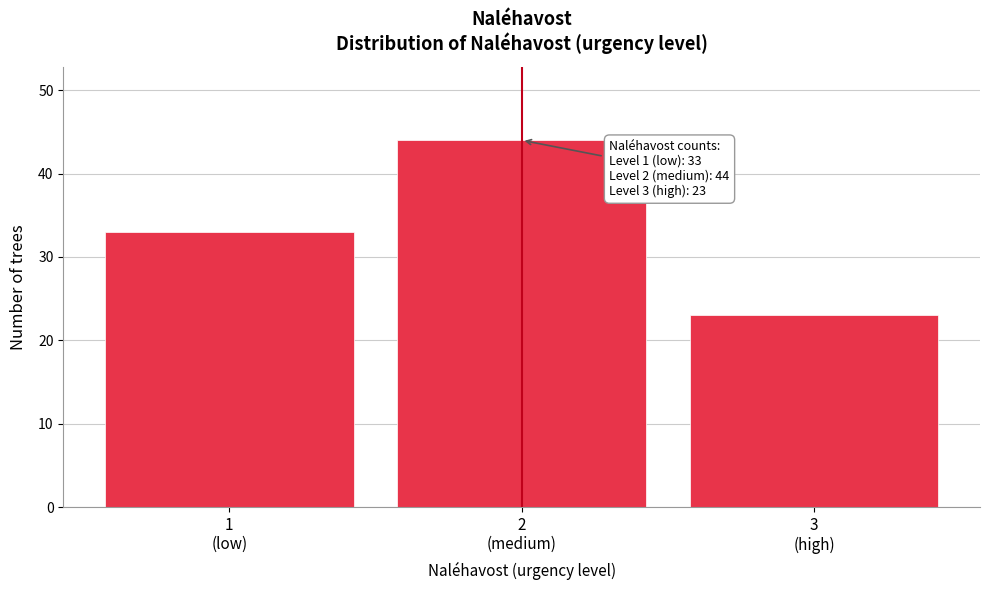

Reading right to left, transcribe all the data shown in this chart.

23	44	33